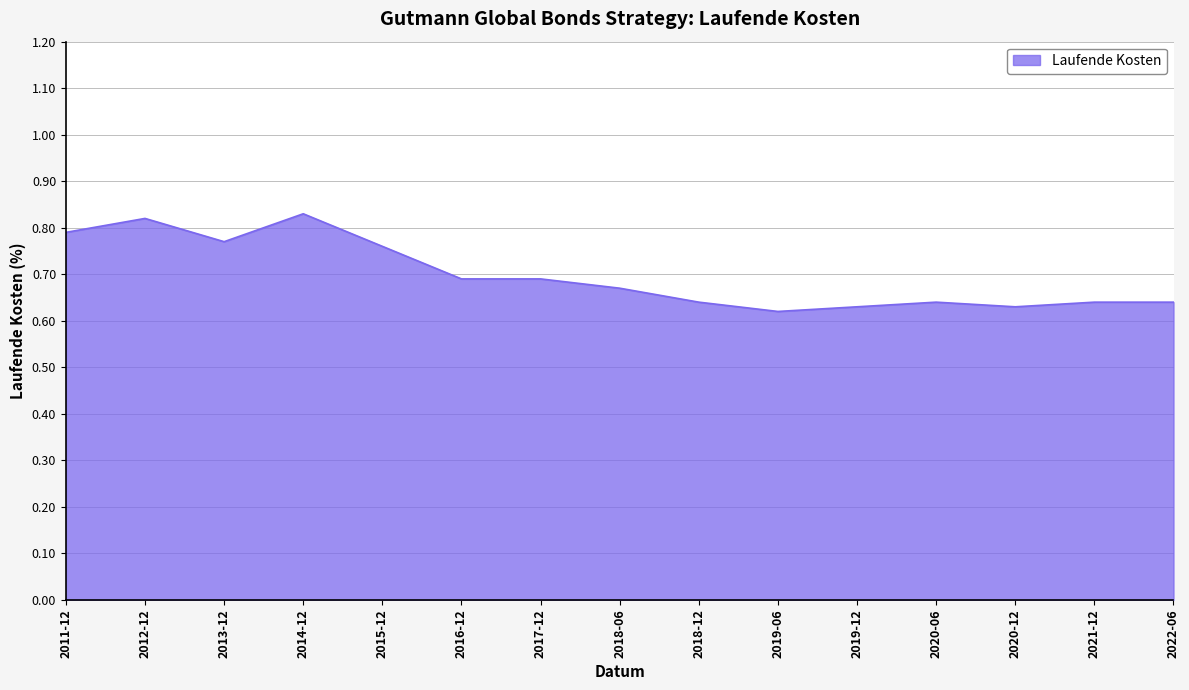

What position from the right is 2018-12?

7